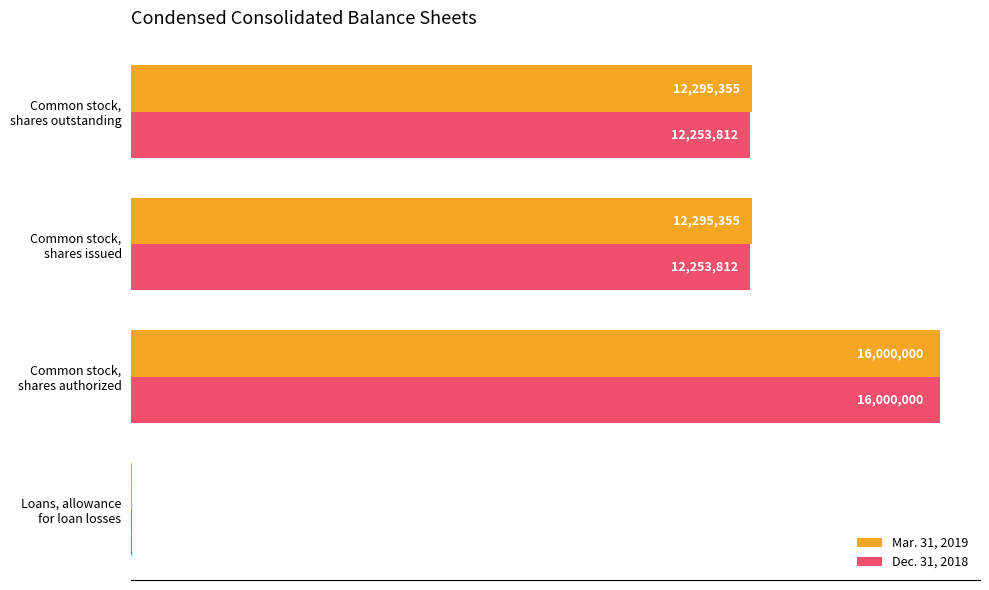

Which label corresponds to the largest value in the chart?

Common stock,
shares authorized